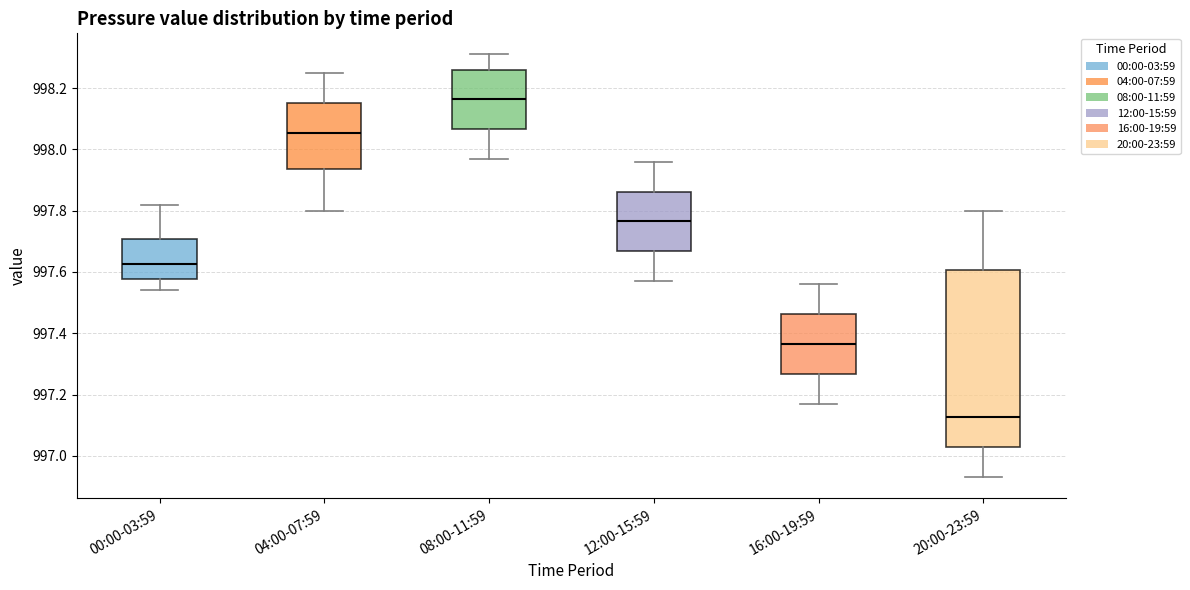

Comparing the boxes themselves (not the whiskers), which one is the tallest?

20:00-23:59